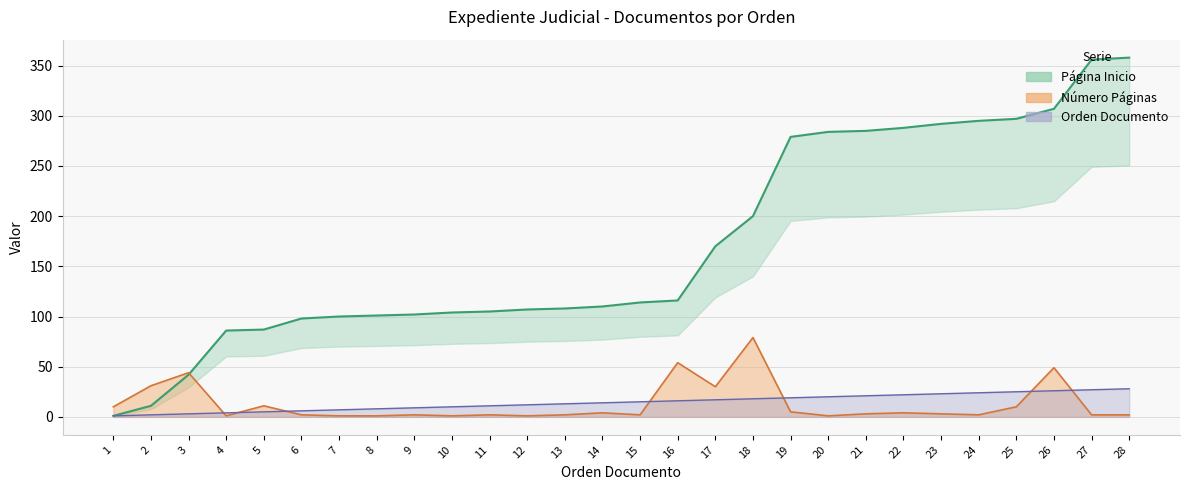

Reading left to right, extract all data points from this chart.

Número Páginas: 10	31	44	1	11	2	1	1	2	1	2	1	2	4	2	54	30	79	5	1	3	4	3	2	10	49	2	2
Página Inicio: 1	11	42	86	87	98	100	101	102	104	105	107	108	110	114	116	170	200	279	284	285	288	292	295	297	307	356	358
Orden Documento: 1	2	3	4	5	6	7	8	9	10	11	12	13	14	15	16	17	18	19	20	21	22	23	24	25	26	27	28